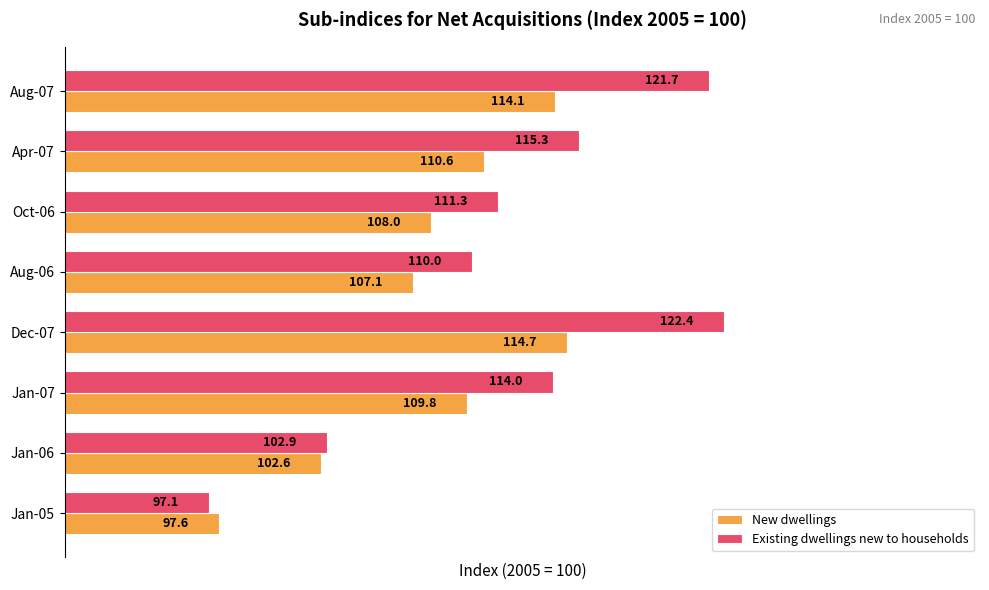

Rank the series at Jan-06 from highest to lowest value.

Existing dwellings new to households, New dwellings